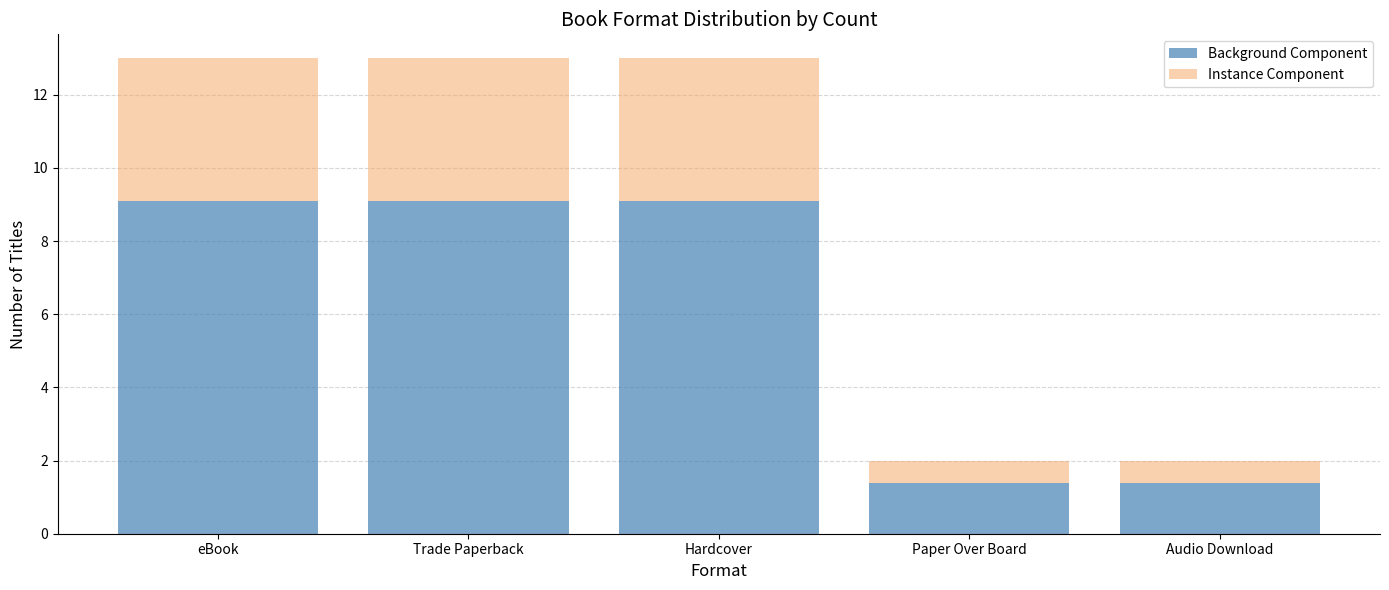

What is the sum of all Background Component values?

30.1